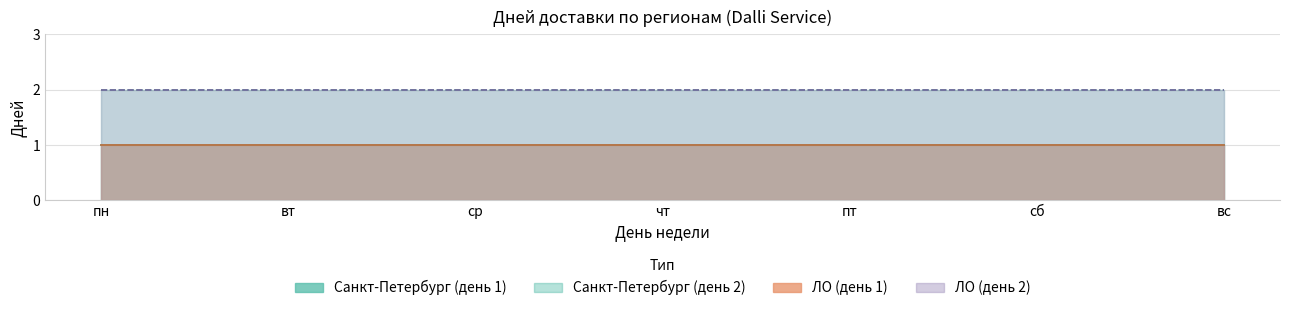

What are all the series names shown in the legend?

Санкт-Петербург (день 1), Санкт-Петербург (день 2), ЛО (день 1), ЛО (день 2)